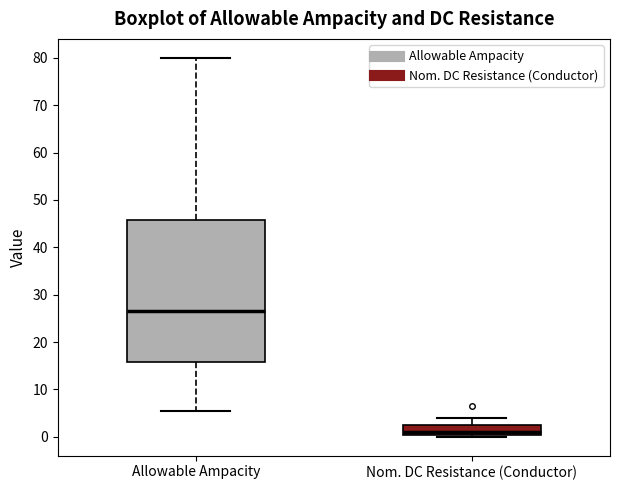

Reading left to right, read every box against the y-axis: the position of its median line, the range the box covers, and the ends of its whiskers. The values are not printed on the chart, so give them approximately, as read against the axis.

Allowable Ampacity: median 27, box 16 to 46, whiskers 6 to 80
Nom. DC Resistance (Conductor): median 1, box 0 to 3, whiskers 0 (just below the box's lower edge) to 4